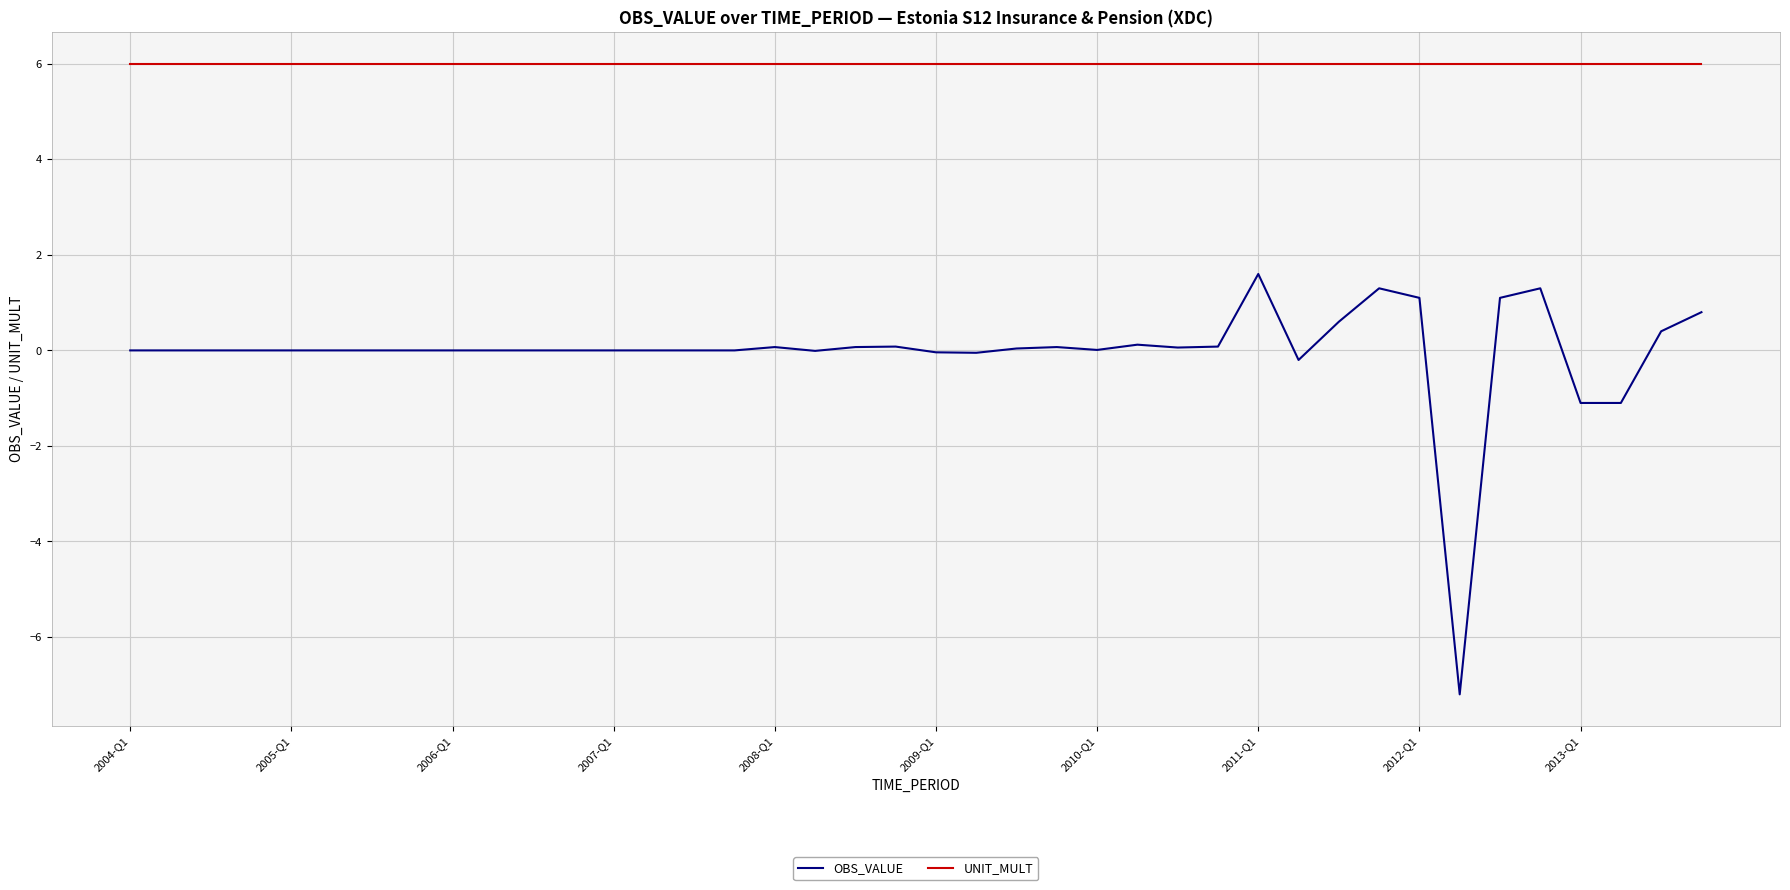

How many lines are shown in the chart?

2